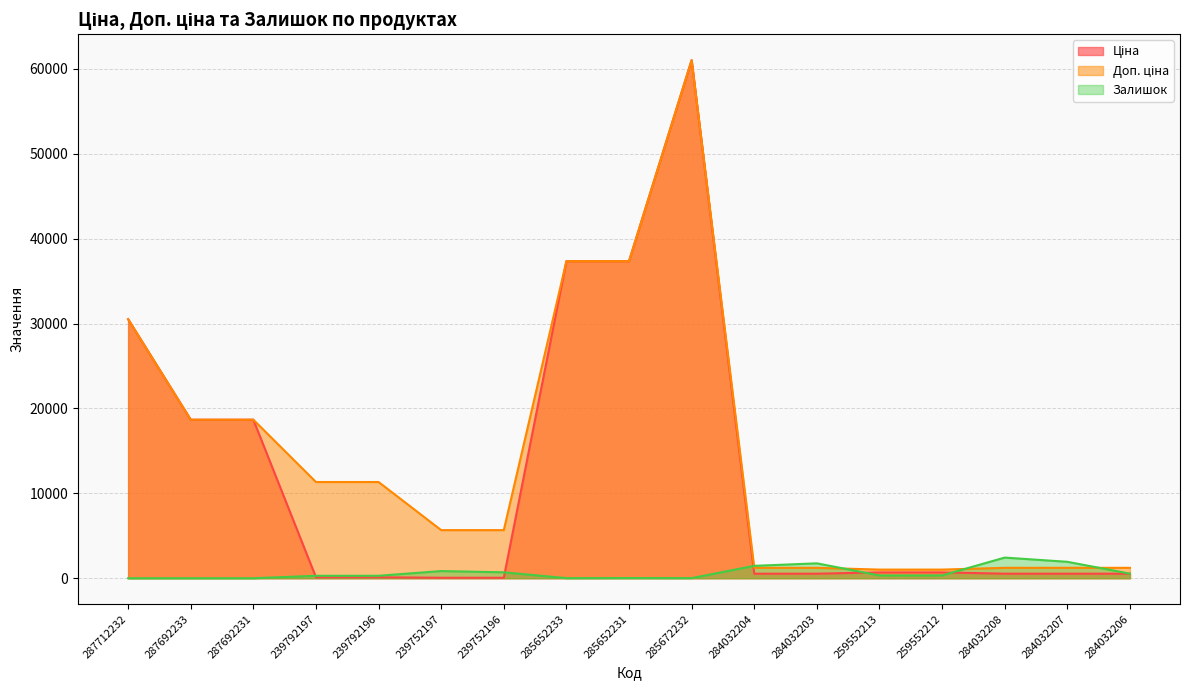

What is the difference between the maximum and minimum values in the Ціна series?

60968.0